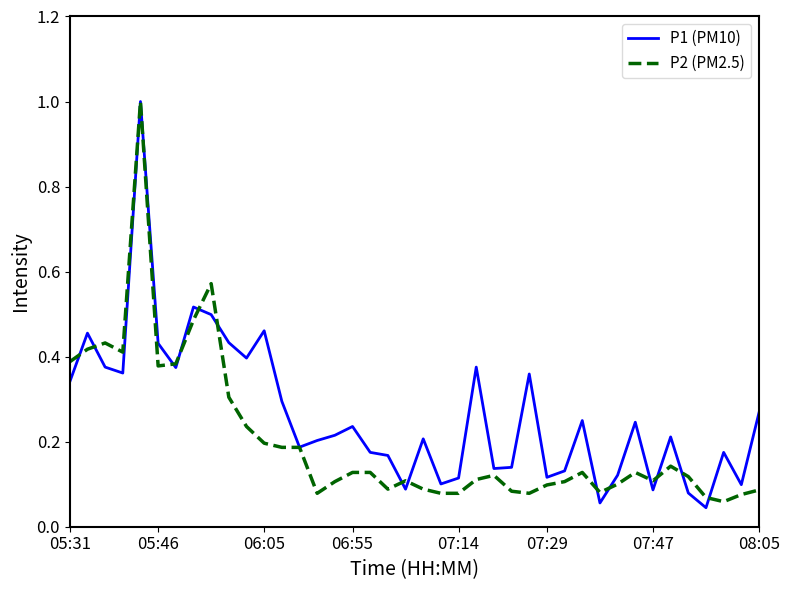

What is the highest value of the P2 (PM2.5) series?

1.0